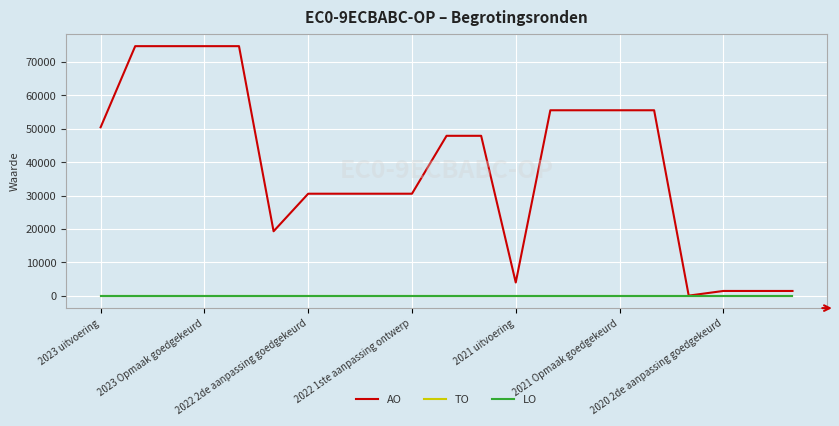

What is the label of the 7th point from the left?

2022 2de aanpassing goedgekeurd